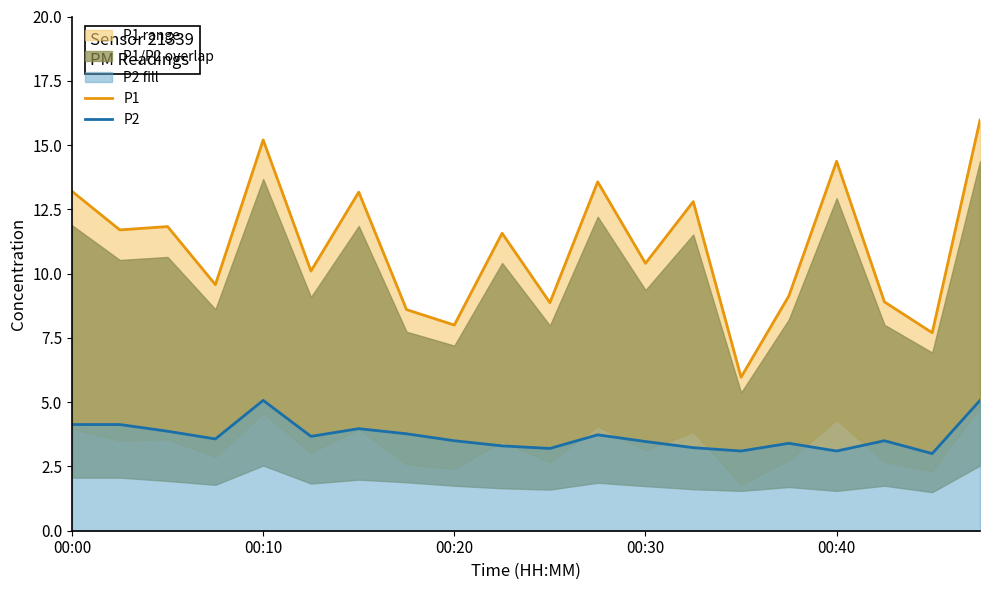

Reading left to right, what are all the values shown in this chart?

P1: 13.2	11.7	11.8	9.6	15.2	10.1	13.2	8.6	8.0	11.6	8.9	13.6	10.4	12.8	6.0	9.1	14.4	8.9	7.7	16.0
P2: 4.1	4.1	3.9	3.6	5.1	3.7	4.0	3.8	3.5	3.3	3.2	3.7	3.5	3.2	3.1	3.4	3.1	3.5	3.0	5.1